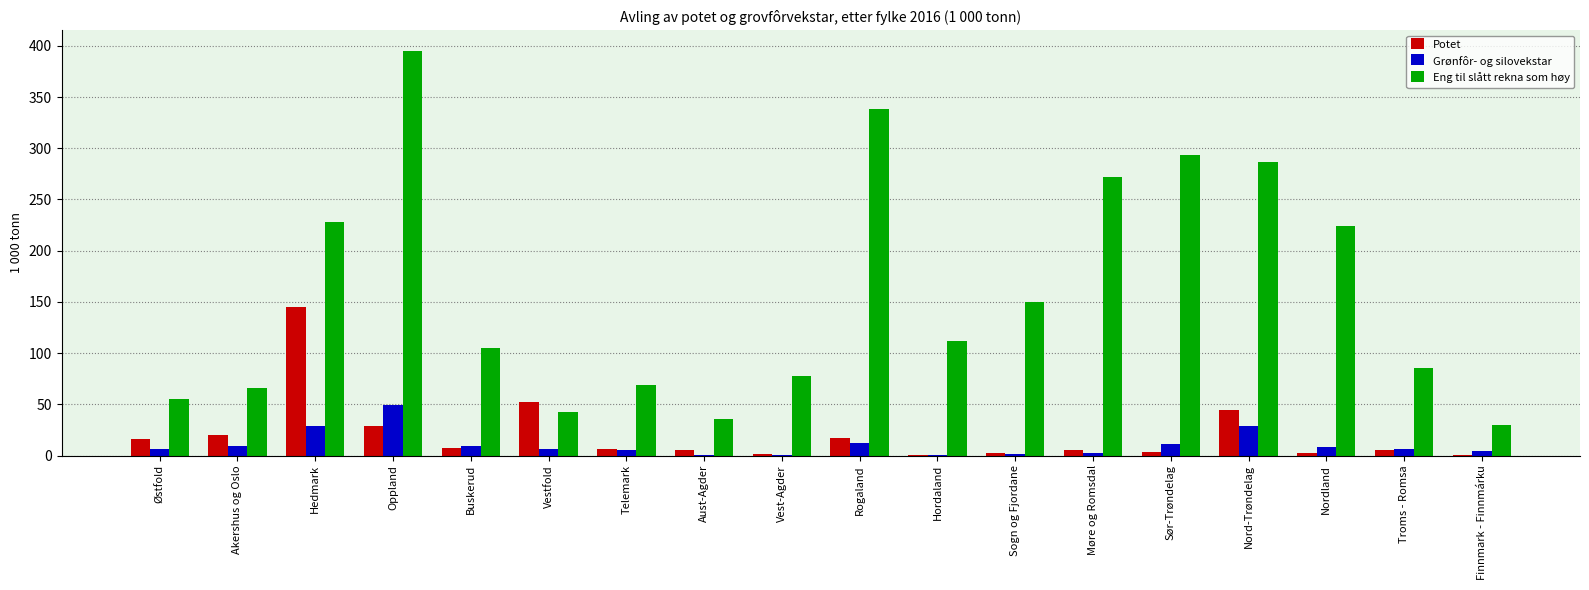

What is the maximum value for Eng til slått rekna som høy?

395.4